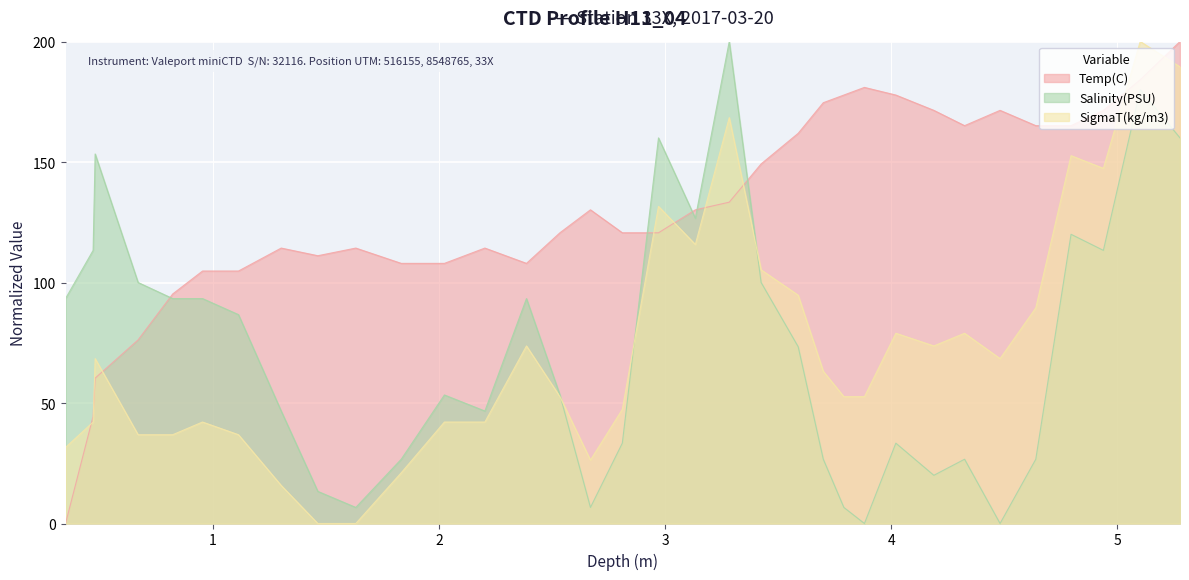

What is the highest value of the Salinity(PSU) series?

200.0